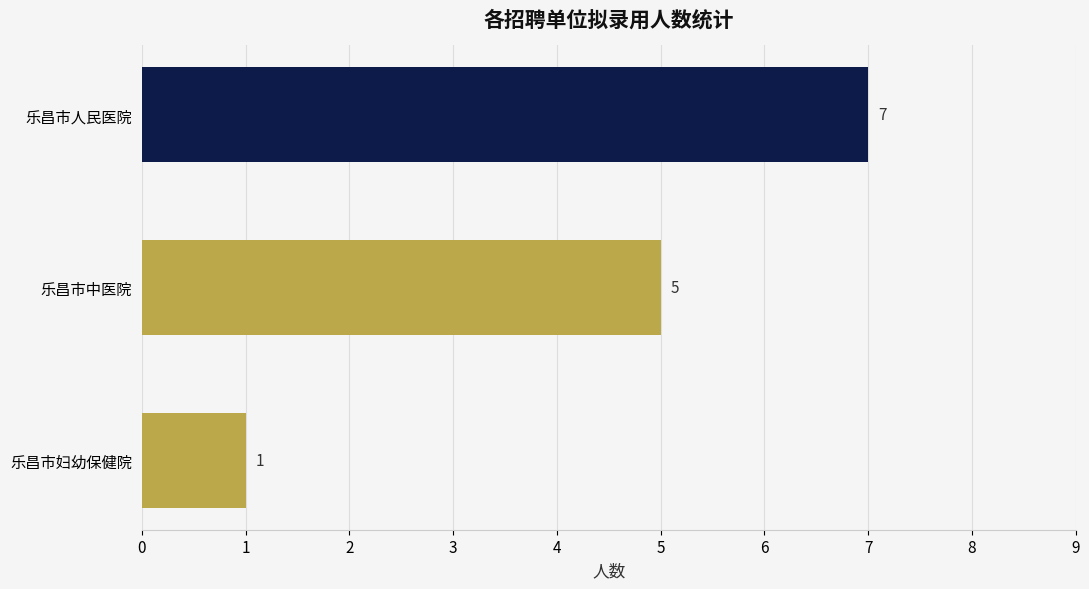

Reading top to bottom, what are all the values shown in this chart?

乐昌市人民医院=7	乐昌市中医院=5	乐昌市妇幼保健院=1